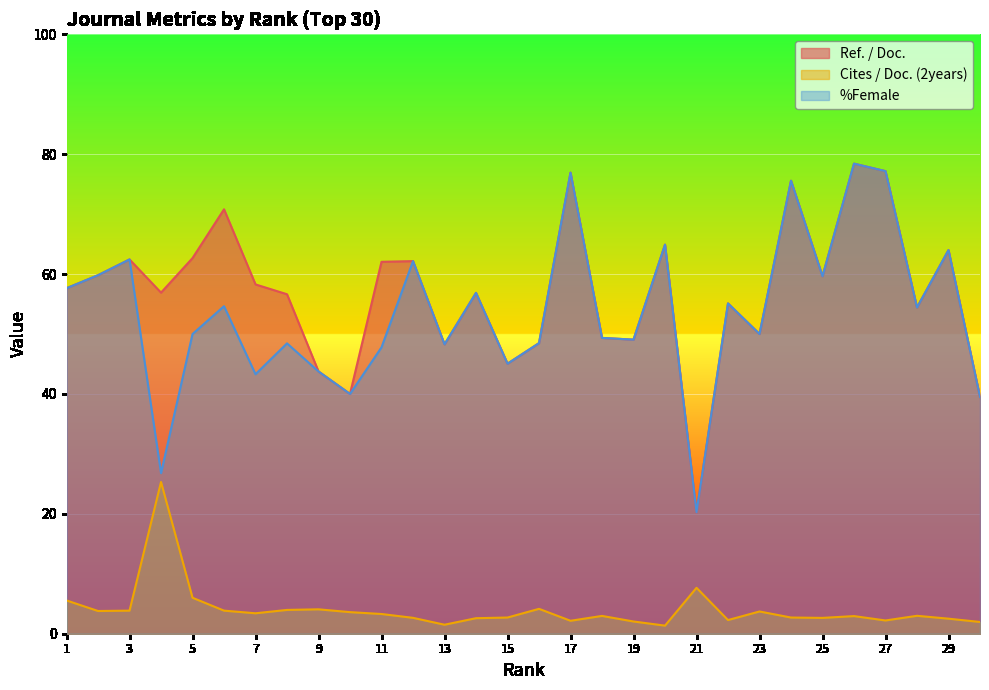

The value of Cites / Doc. (2years) at 7 is 3.4. True or false?

True